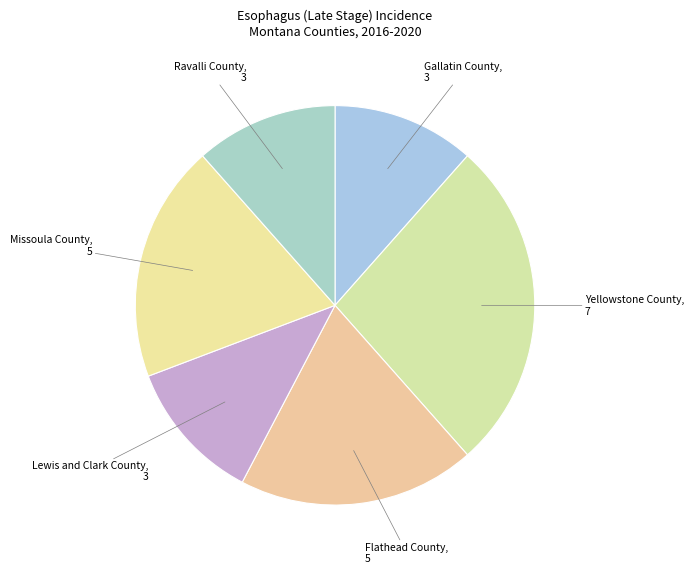

Is the sum of Yellowstone County and Gallatin County greater than half?

No